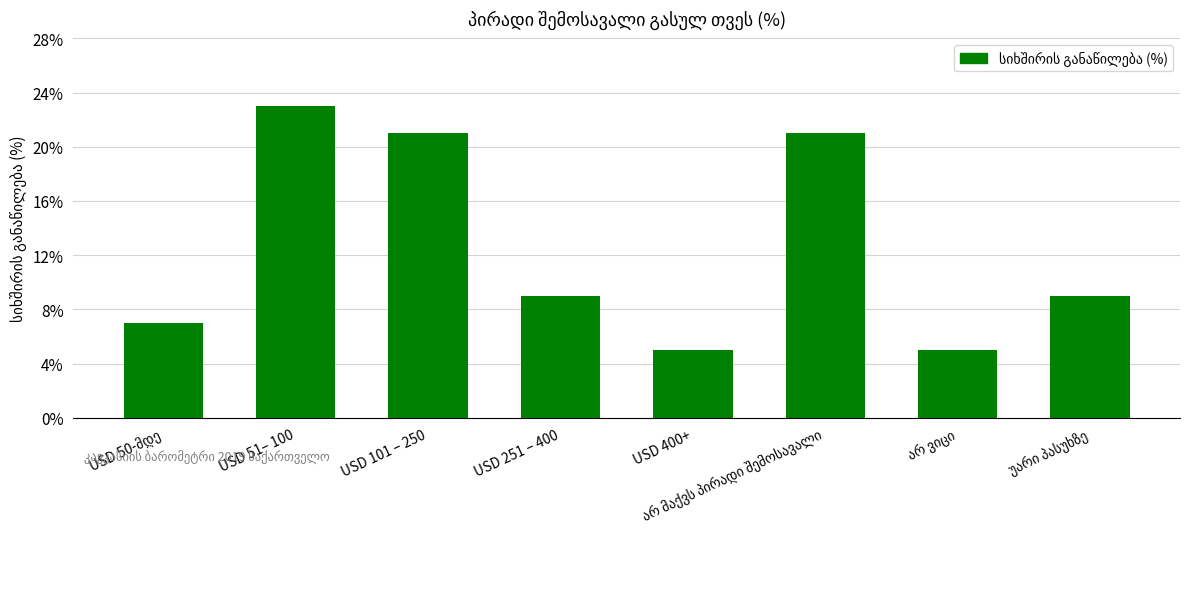

Is it true that the value at USD 400+ is 7?

False